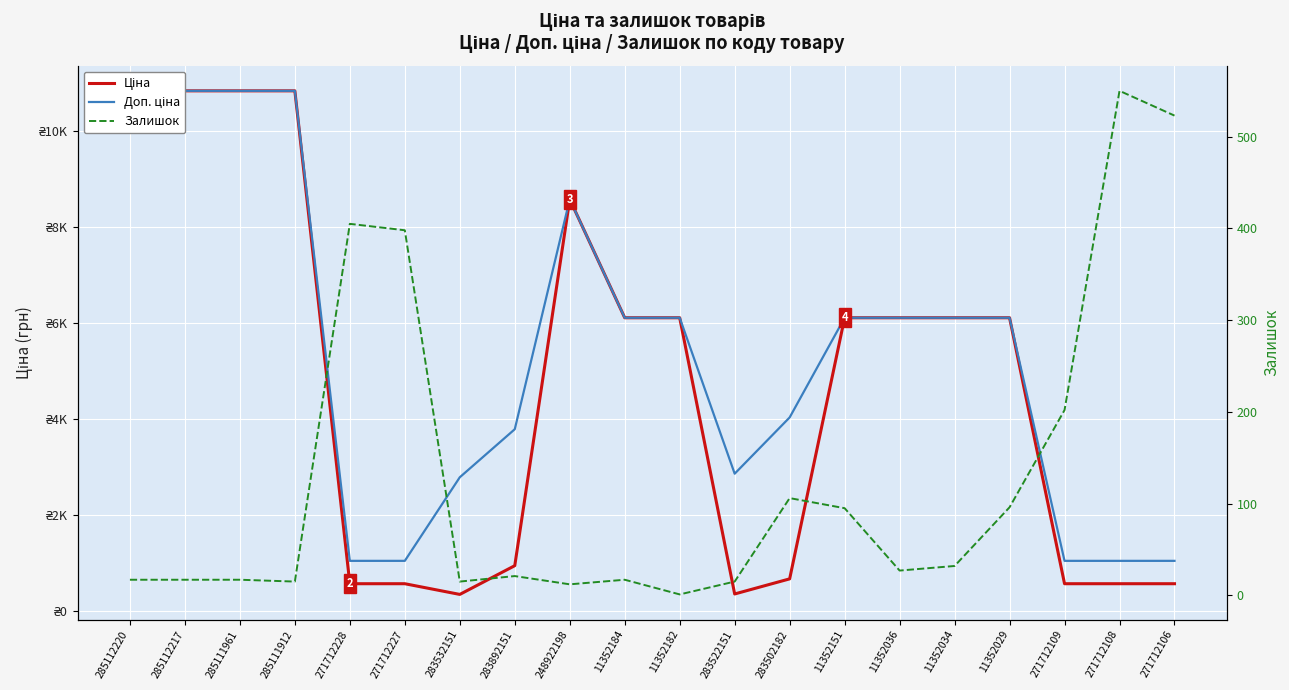

Reading left to right, extract all data points from this chart.

Ціна: 10840.1	10840.1	10840.1	10840.1	571.6	571.6	348.6	947.6	8581.1	6112.5	6112.5	358.0	672.7	6112.5	6112.5	6112.5	6112.5	571.6	571.6	571.6
Доп. ціна: 10840.1	10840.1	10840.1	10840.1	1048.0	1048.0	2789.2	3790.3	8581.1	6112.5	6112.5	2863.8	4036.0	6112.5	6112.5	6112.5	6112.5	1048.0	1048.0	1048.0
Залишок: 17.0	17.0	17.0	15.0	405.0	398.0	15.0	21.0	12.0	17.0	1.0	15.0	106.0	95.0	27.0	32.0	96.0	202.0	550.0	523.0